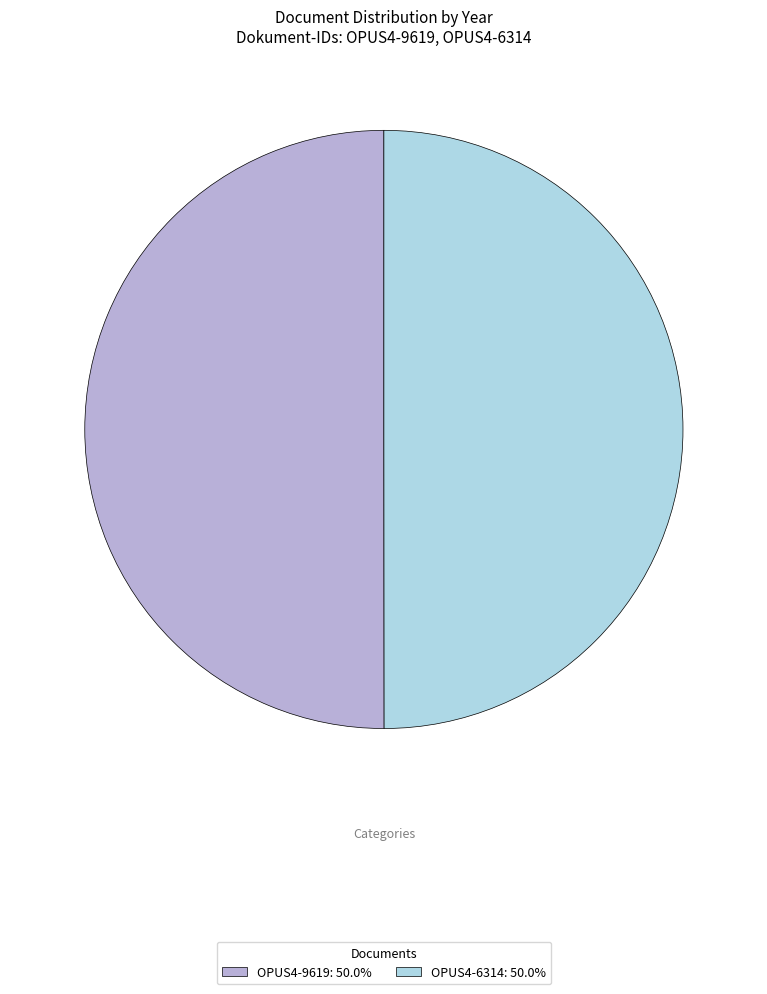

How many slices are in this pie chart?

2